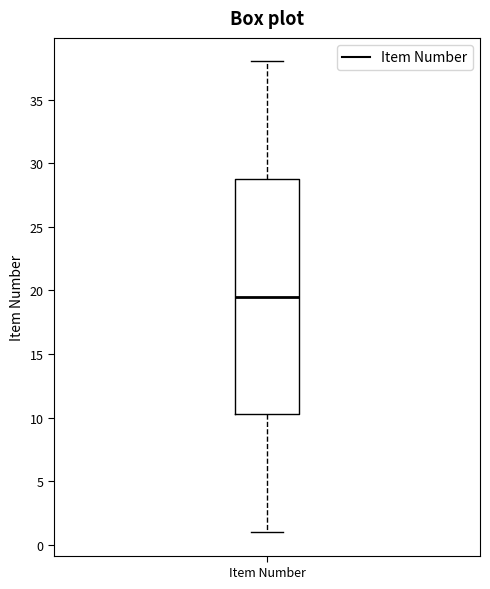

Where is the upper edge of the box for Item Number on the y-axis? The values are not printed on the chart, so give them approximately, as read against the axis.

29.0